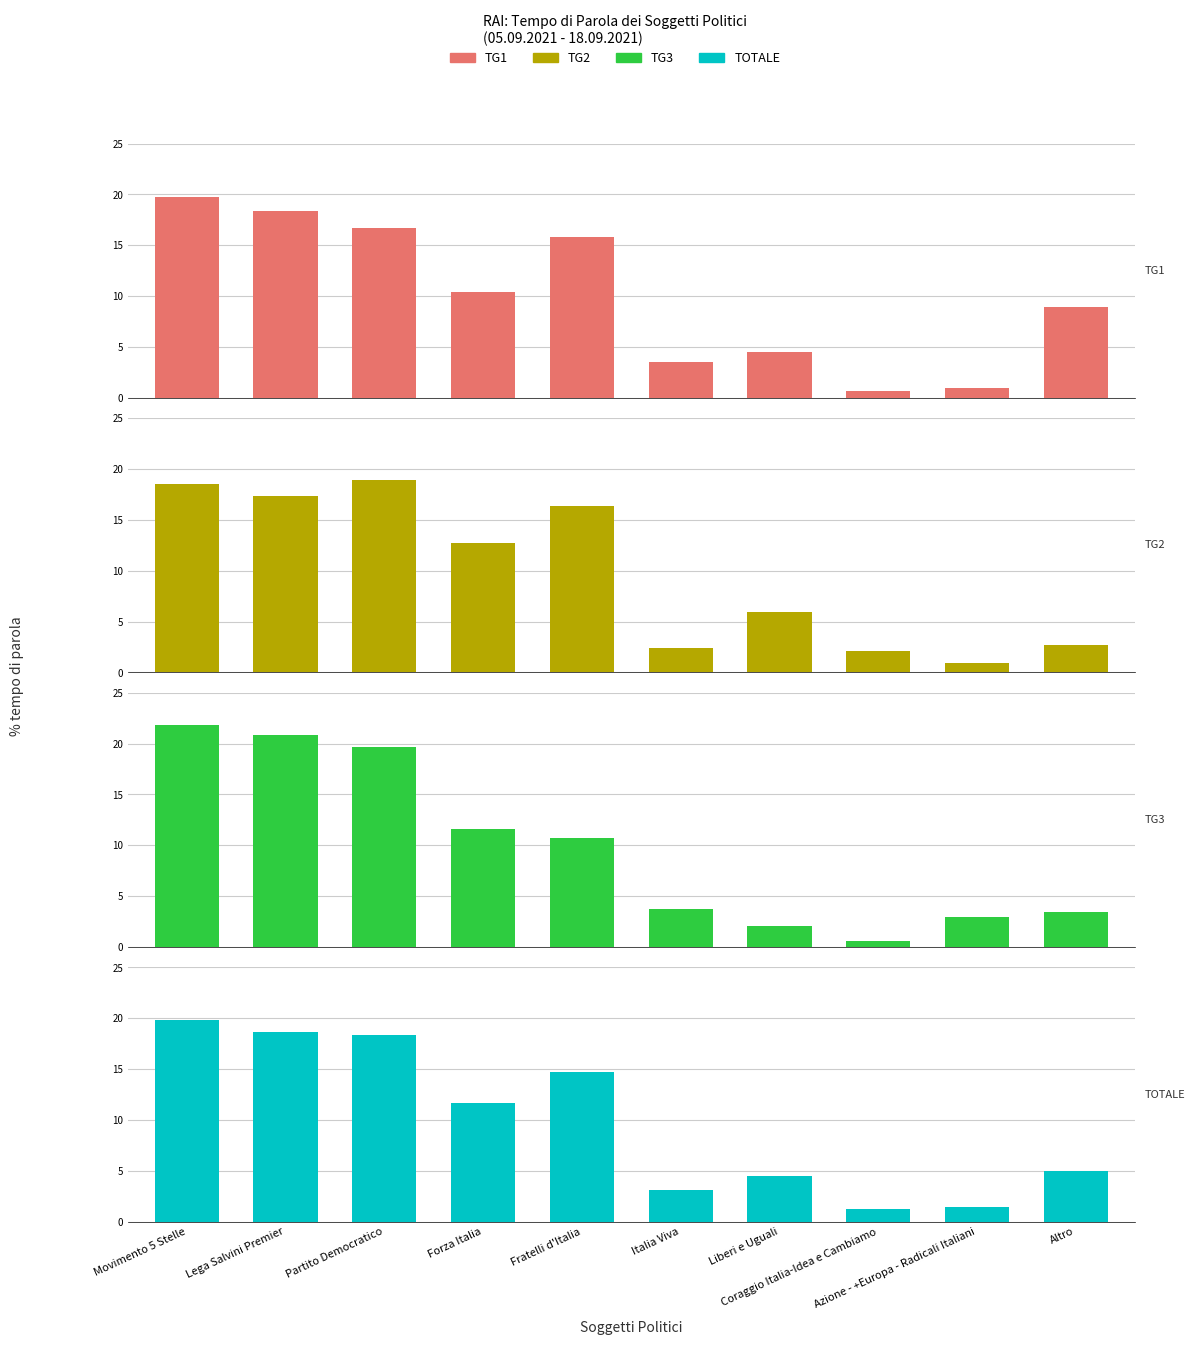

What is the lowest value of the TG2 series?

0.9